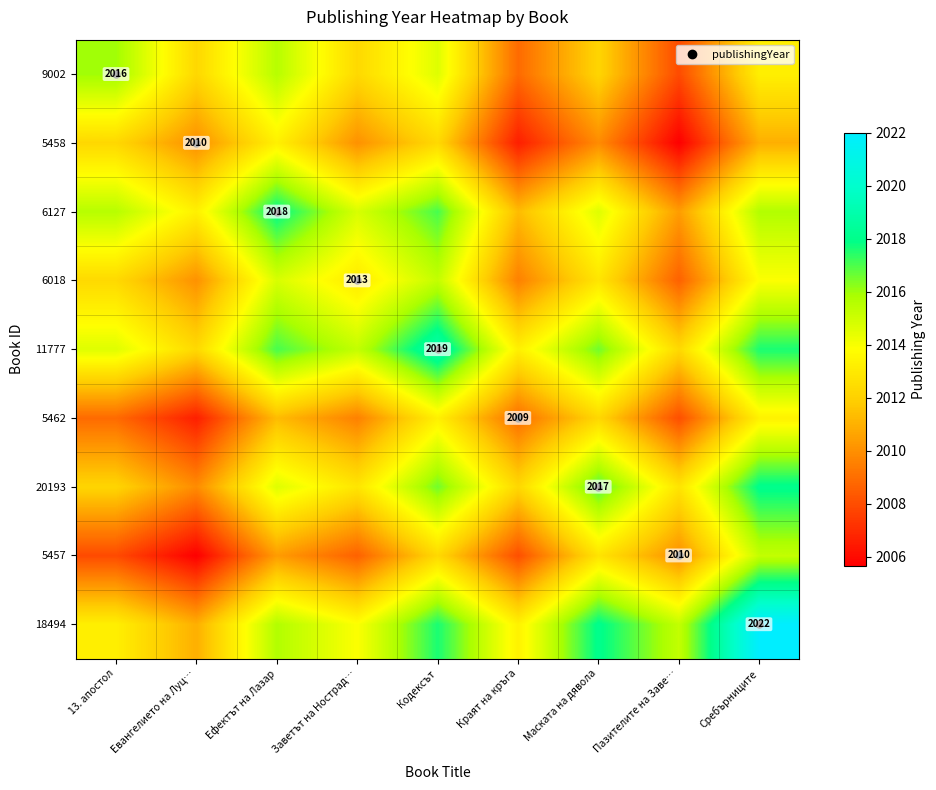

Is the value of 5457 at Ефектът на Лазар greater than the value of 18494 at Краят на кръга?

No